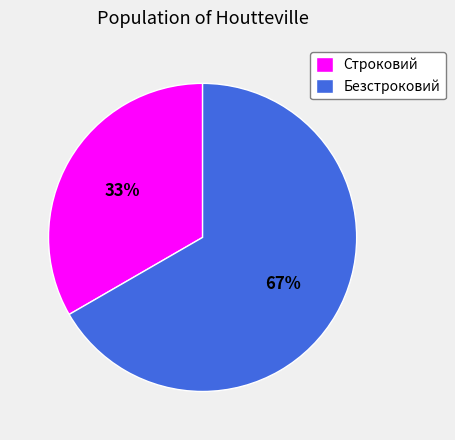

The Строковий slice represents 46% of the pie. True or false?

False